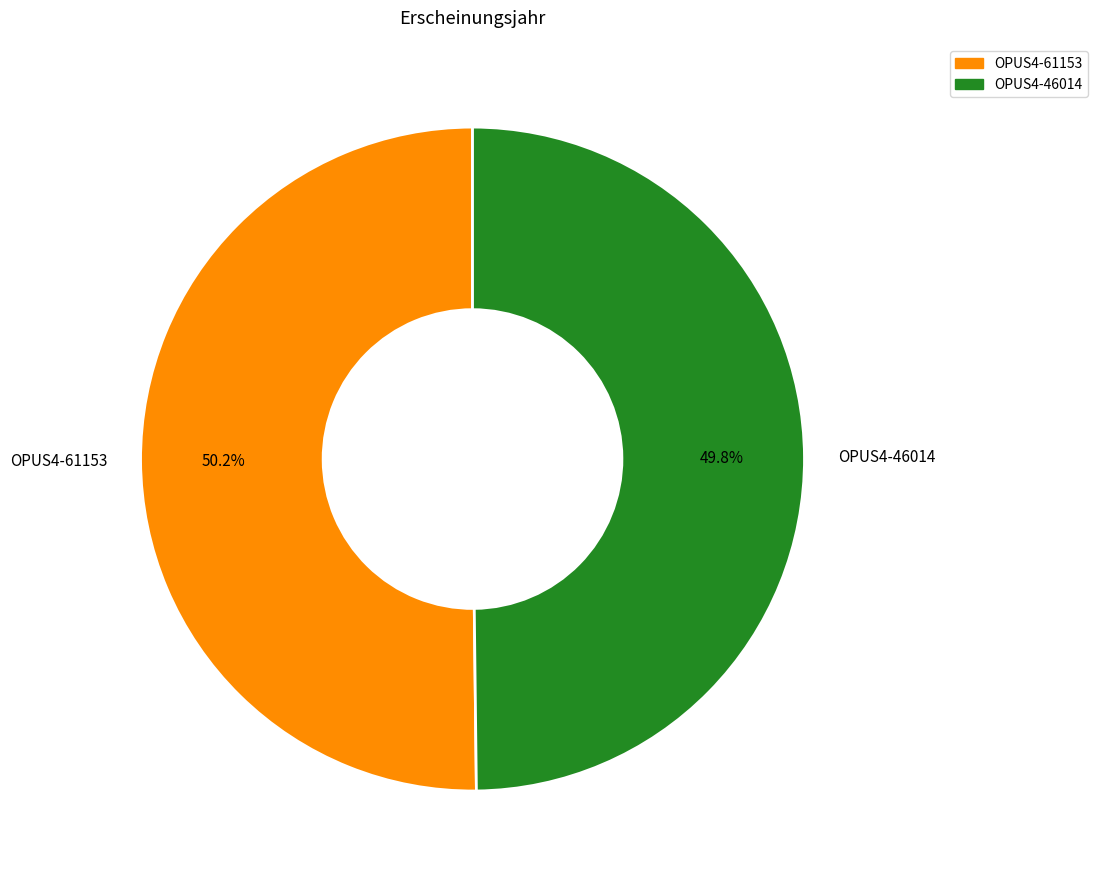

To the nearest percent, what portion does OPUS4-46014 represent?

50%